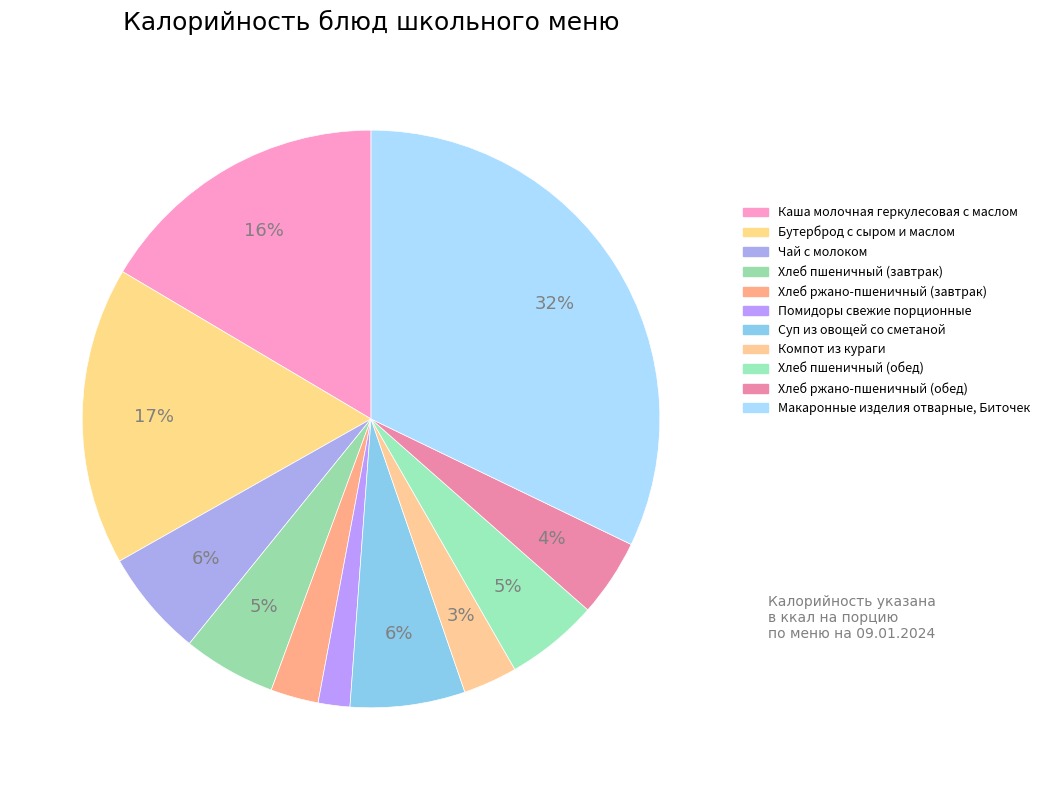

Does Макаронные изделия отварные, Биточек represent more than half of the total?

No